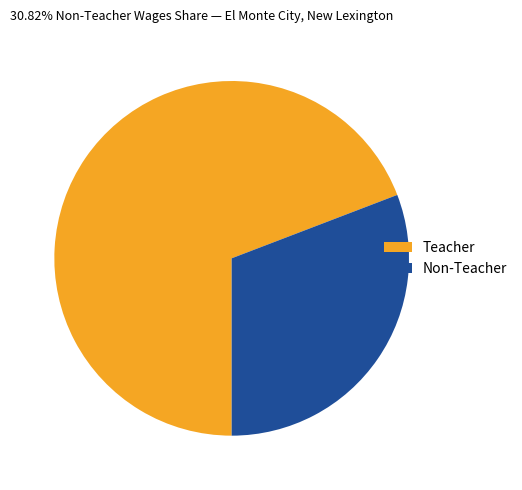

Is the sum of Teacher and Non-Teacher greater than half?

Yes